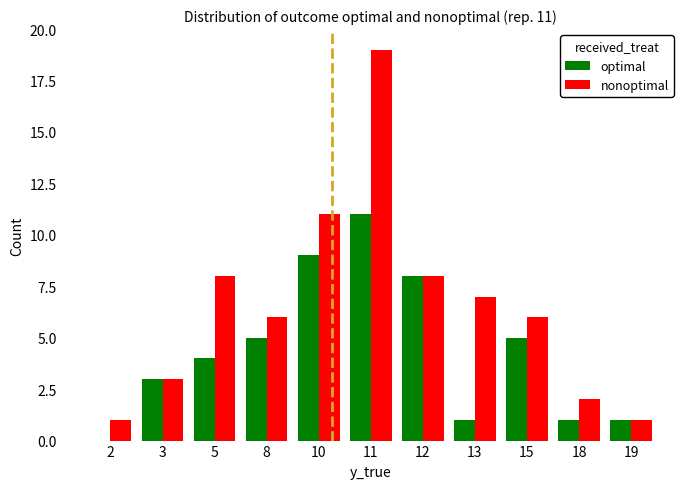

Which series has the largest total across all categories?

nonoptimal